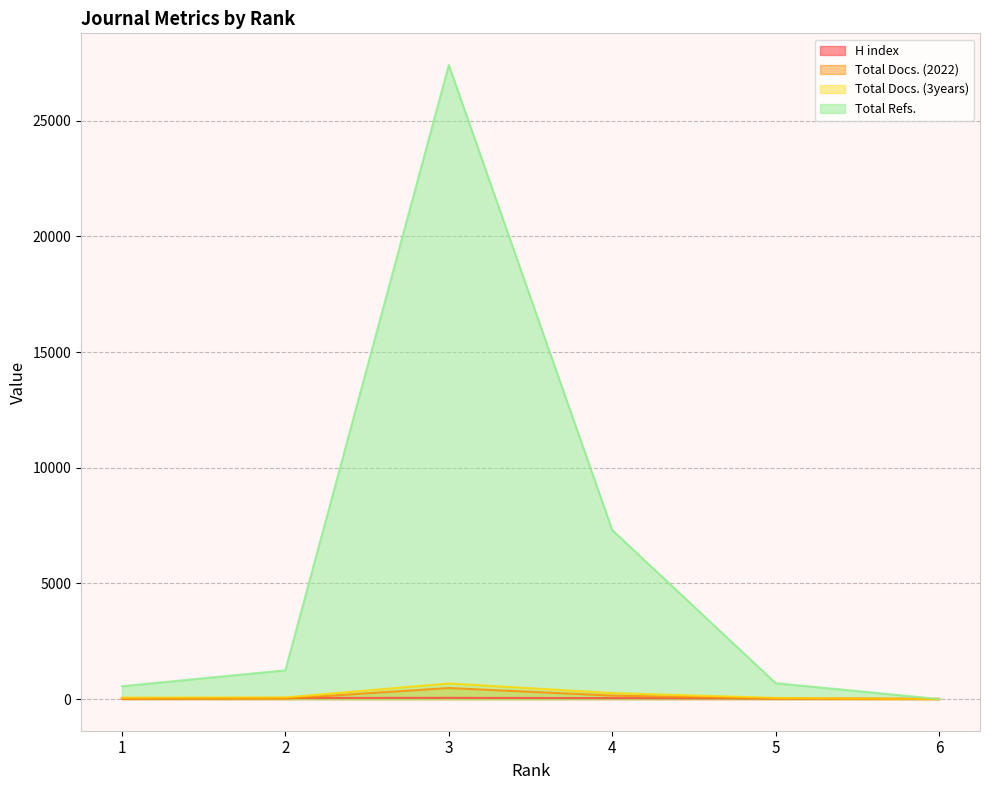

Count the number of categories in the chart.

6